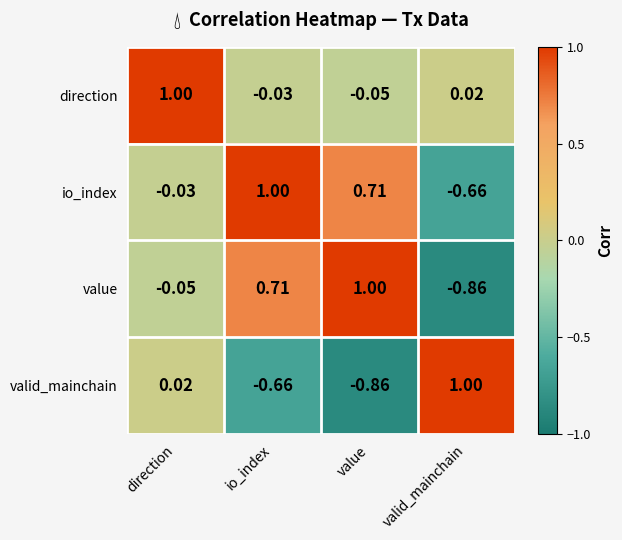

Where does the value series first go above 0?

io_index